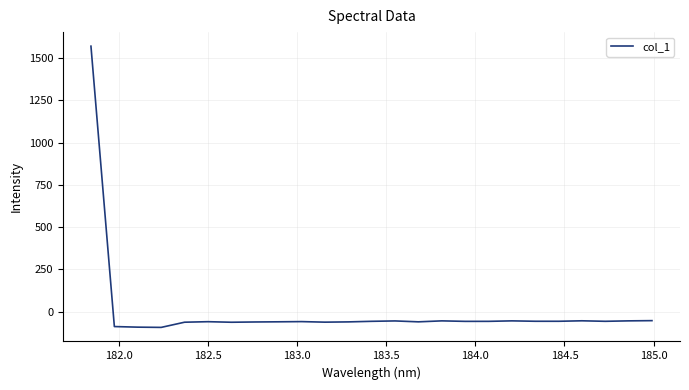

What is the difference between the maximum and minimum values?

1662.3